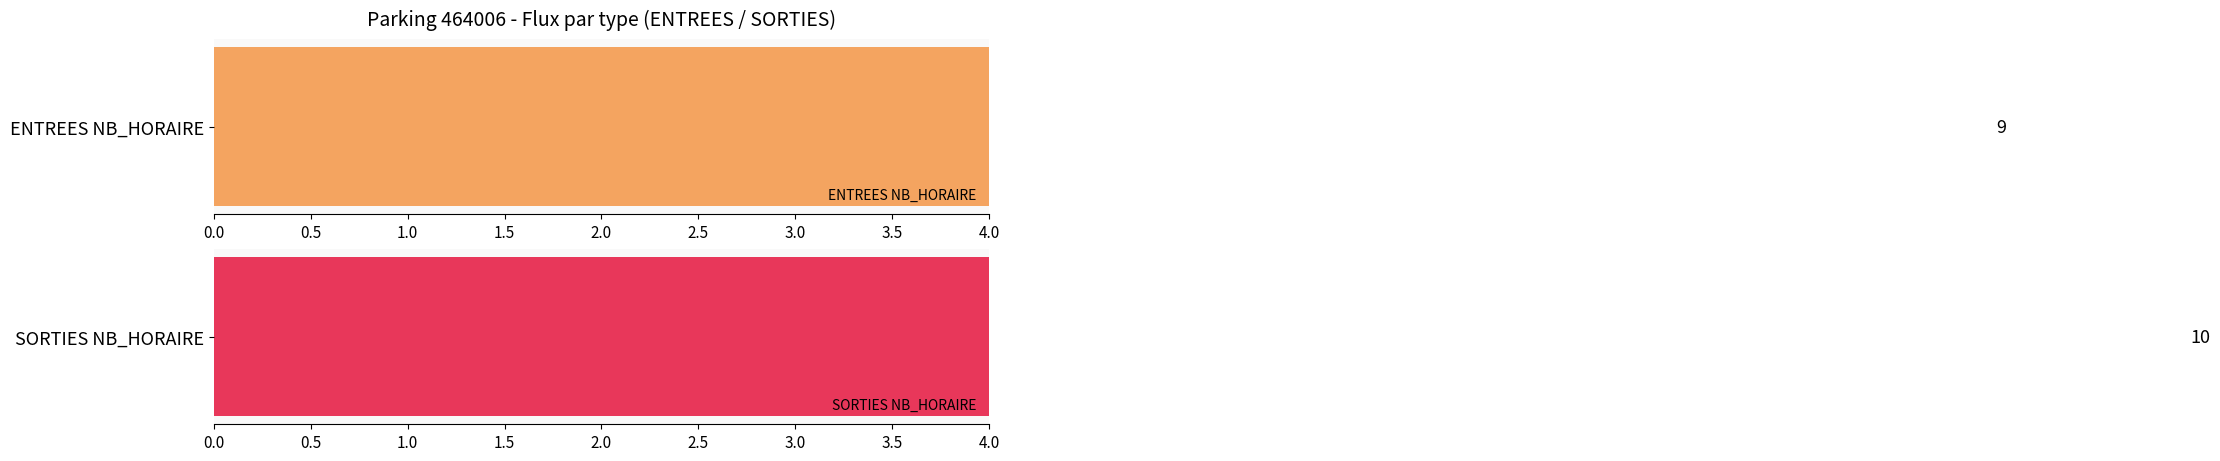

The value of SORTIES NB_HORAIRE at 18 is 1. True or false?

False